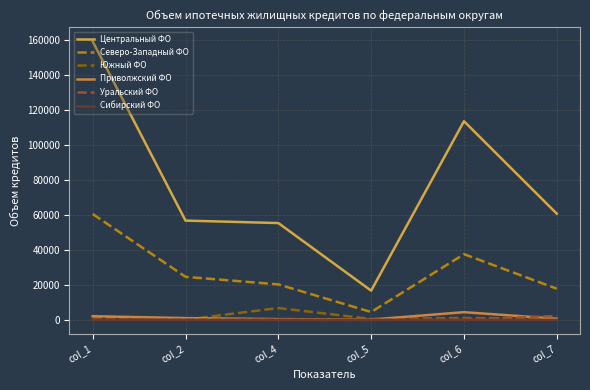

Which series changed the most between col_4 and col_6?

Центральный ФО